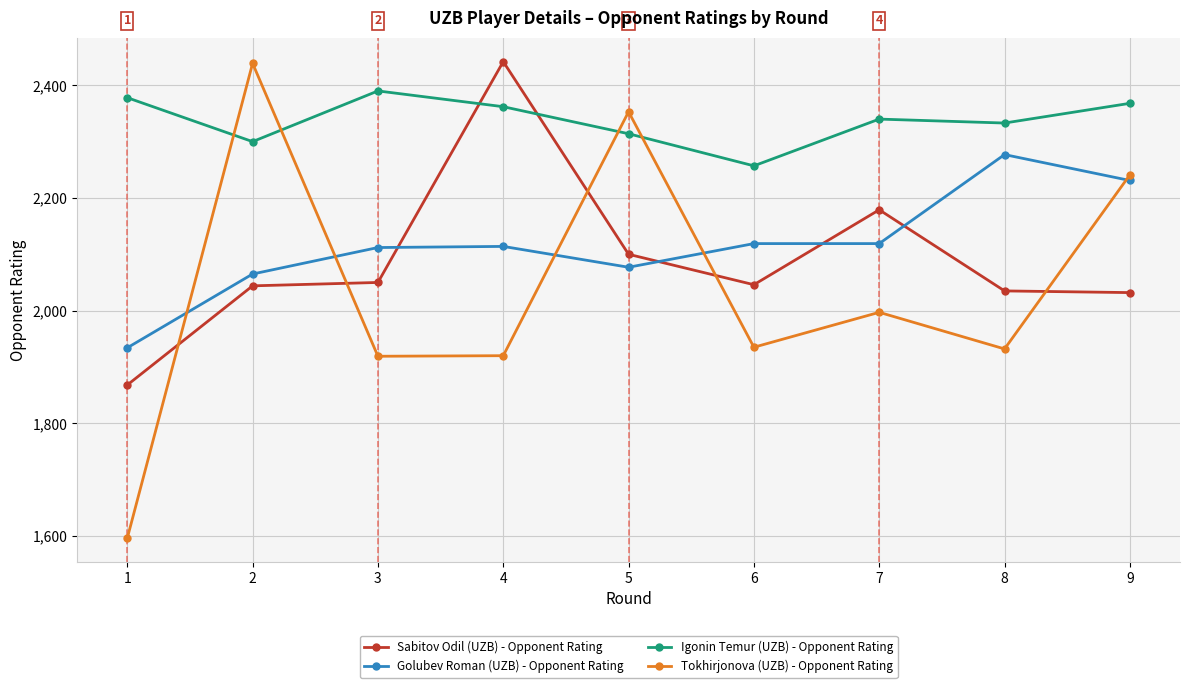

What is the value of the Golubev Roman (UZB) - Opponent Rating point at the 6th from the left?

2119